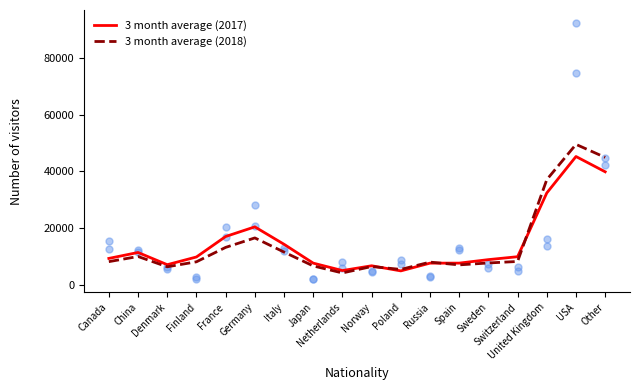

Which series contains the lowest Y value?

3 month average (2018)